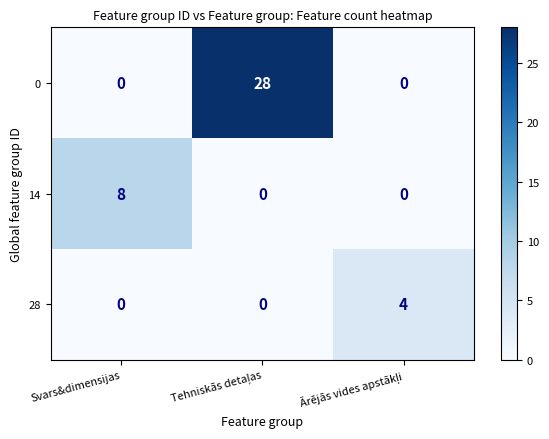

What is the difference between the maximum and second lowest values in the 14 series?

8